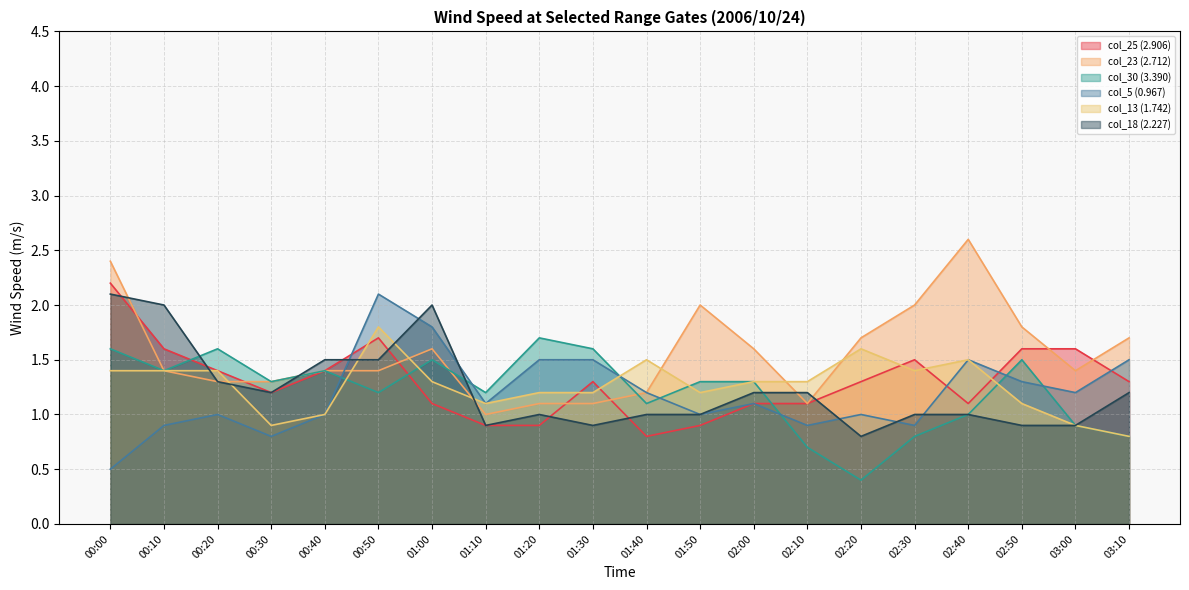

True or false: col_30 (3.390) has more than 1 interior local peaks.

True